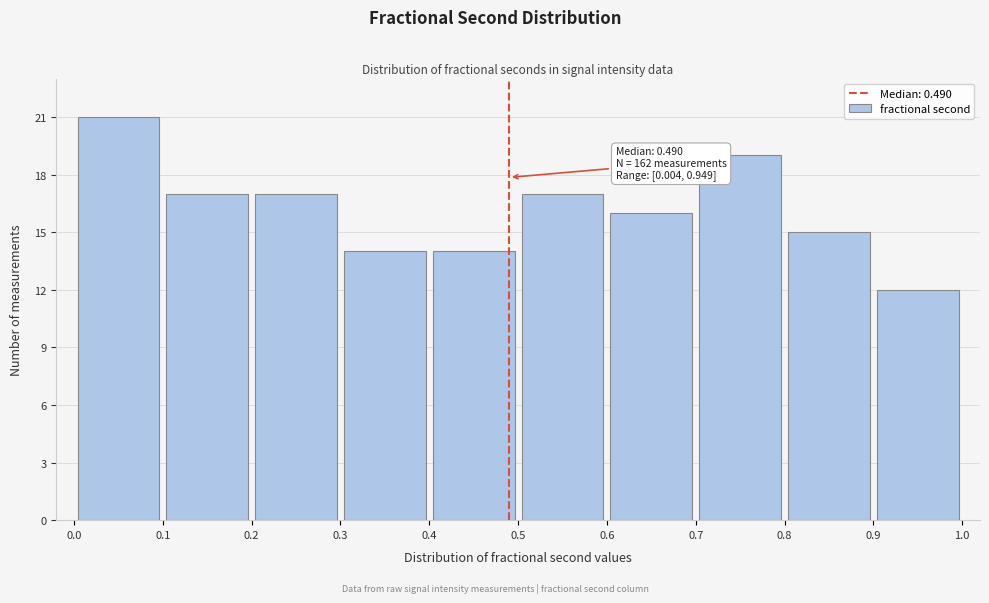

Over which range of the x-axis is the bar tallest?

0.0 to 0.1